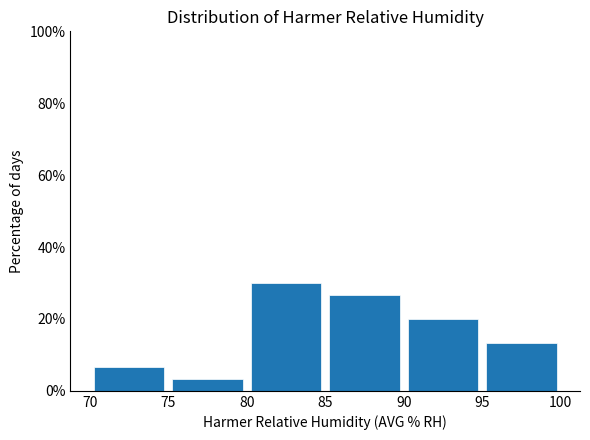

Reading left to right, transcribe this chart: for each bar, give the range it covers on the x-axis and its height. The values are not printed on the chart, so give them approximately, as read against the axis.

70 to 75: 6
75 to 80: 4
80 to 85: 30
85 to 90: 26
90 to 95: 20
95 to 100: 14